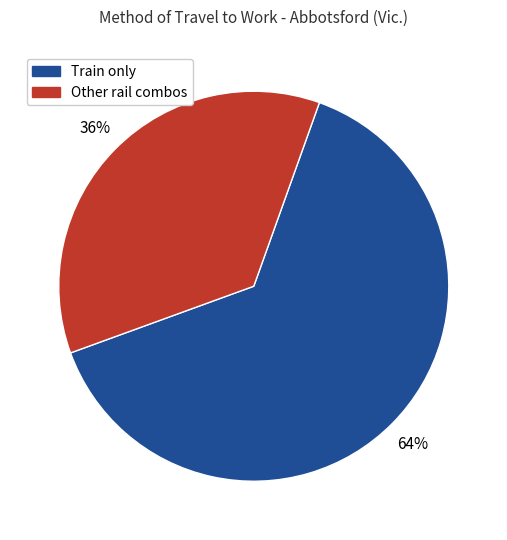

To the nearest percent, what portion does Other rail combos represent?

36%